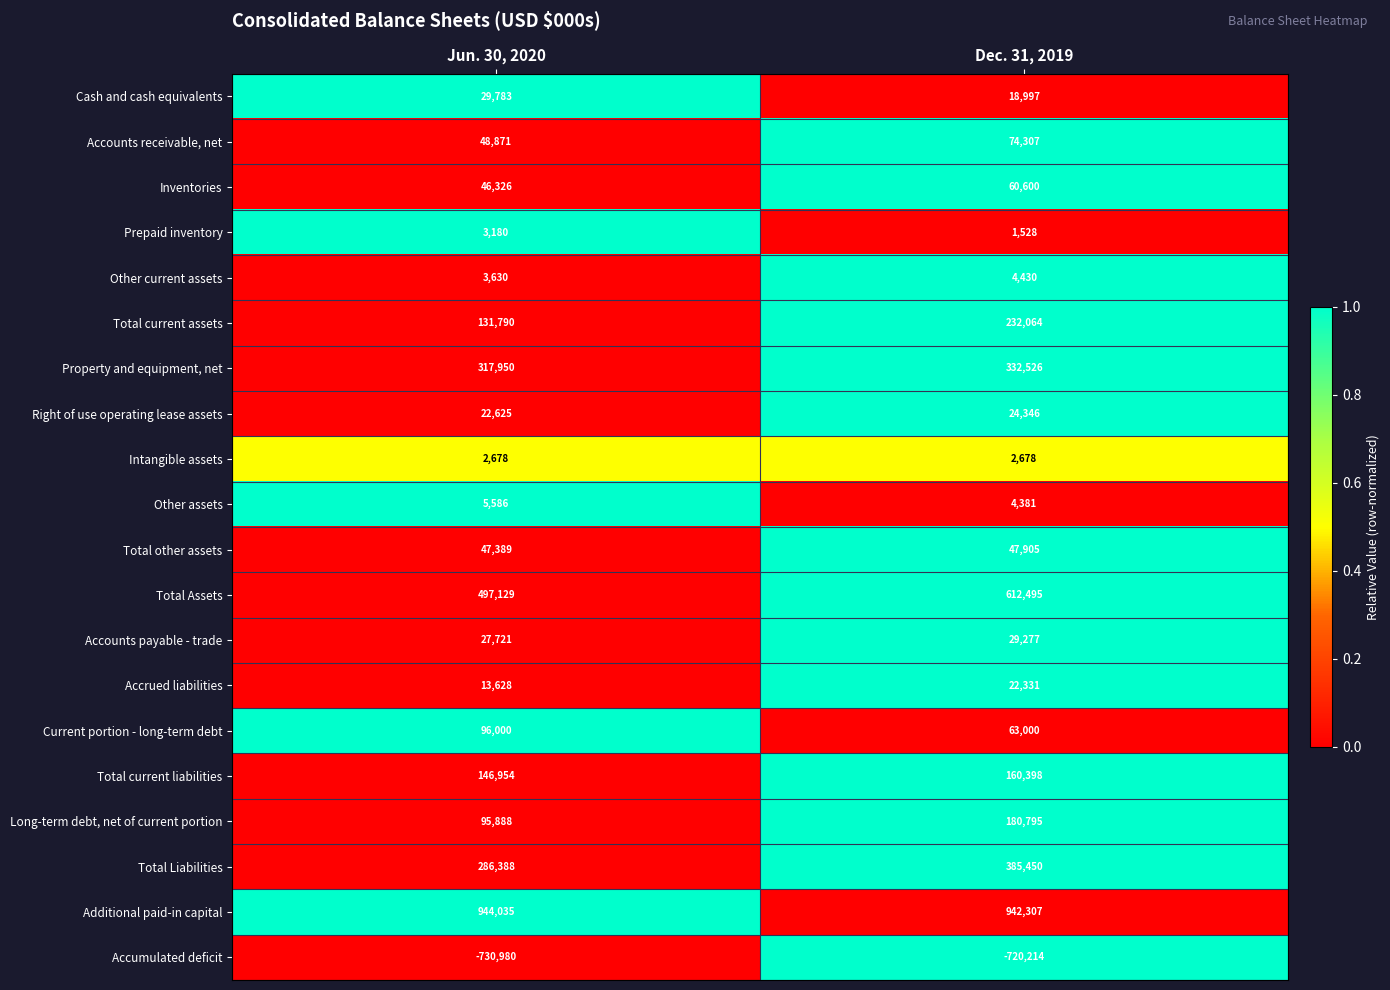

True or false: Cash and cash equivalents has a value of 51087 at Jun. 30, 2020.

False